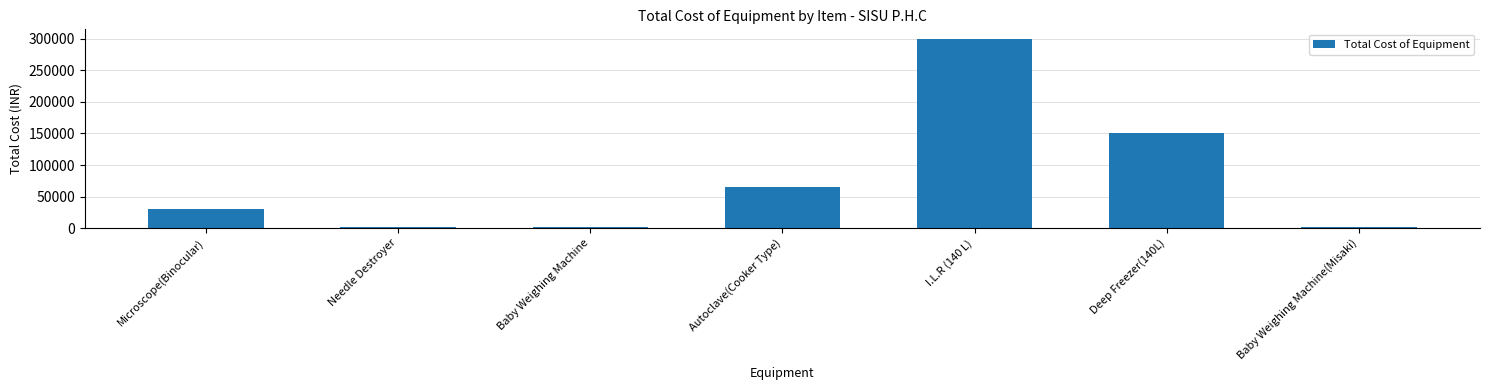

The value at I.L.R (140 L) is 497910. True or false?

False